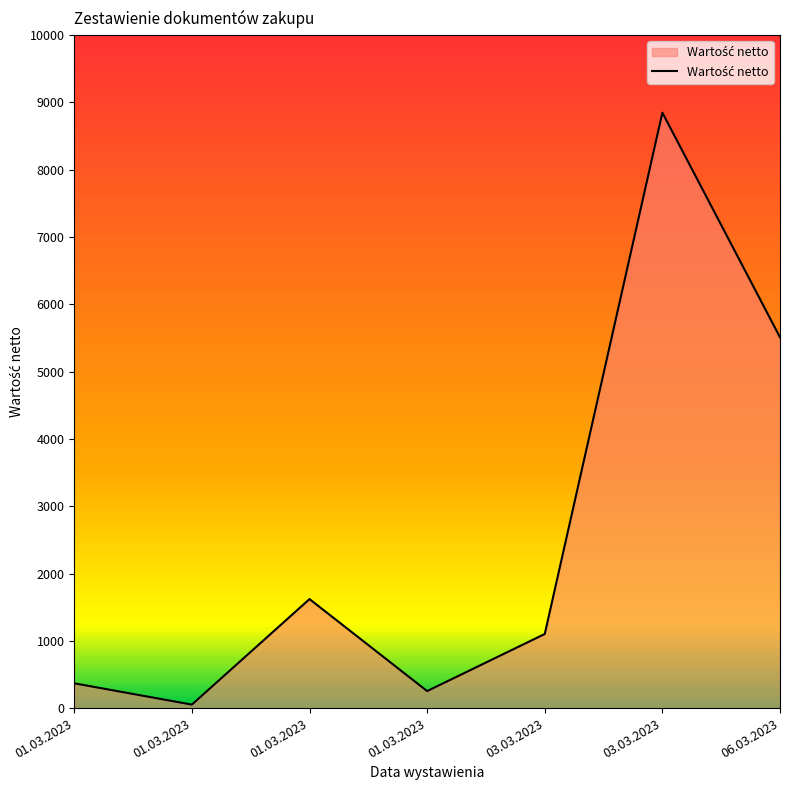

What is the difference between the maximum and minimum values?

8796.4